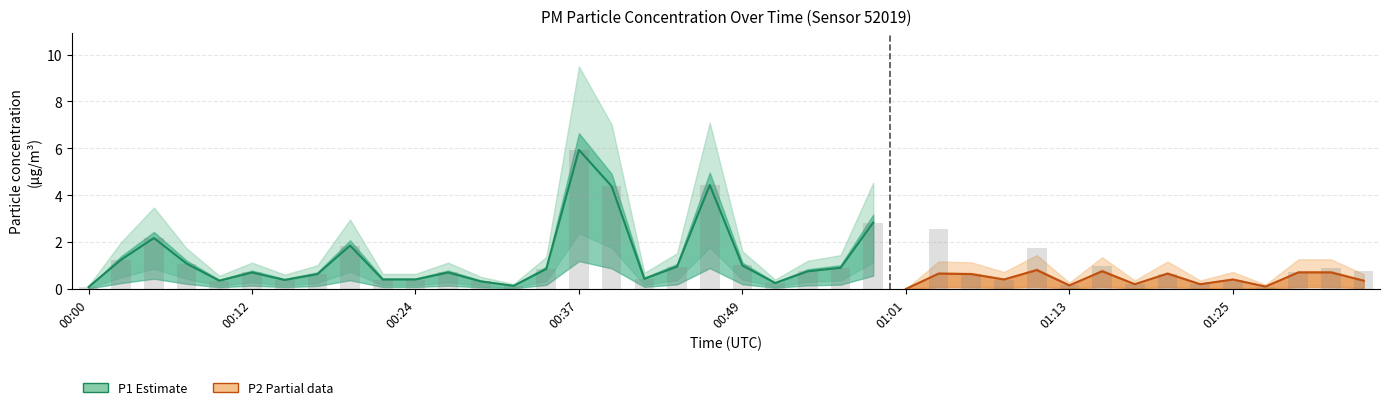

What is the approximate value at 00:22?

0.4